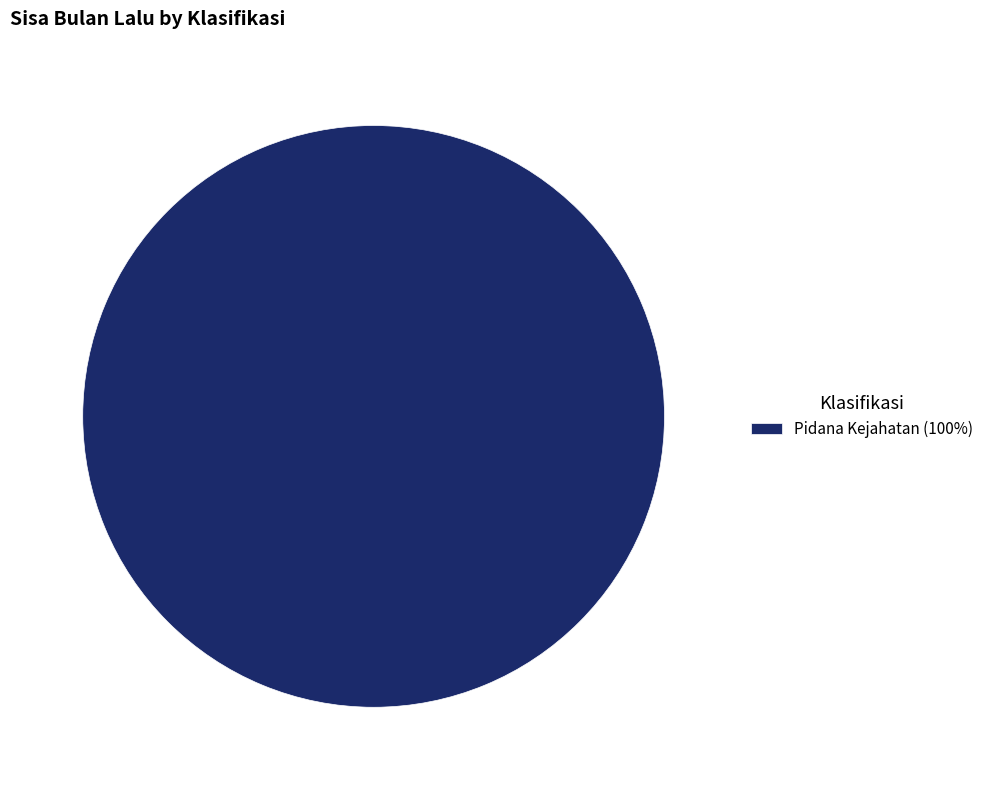

Does Pidana Kejahatan (100%) account for over 50% of the chart?

Yes